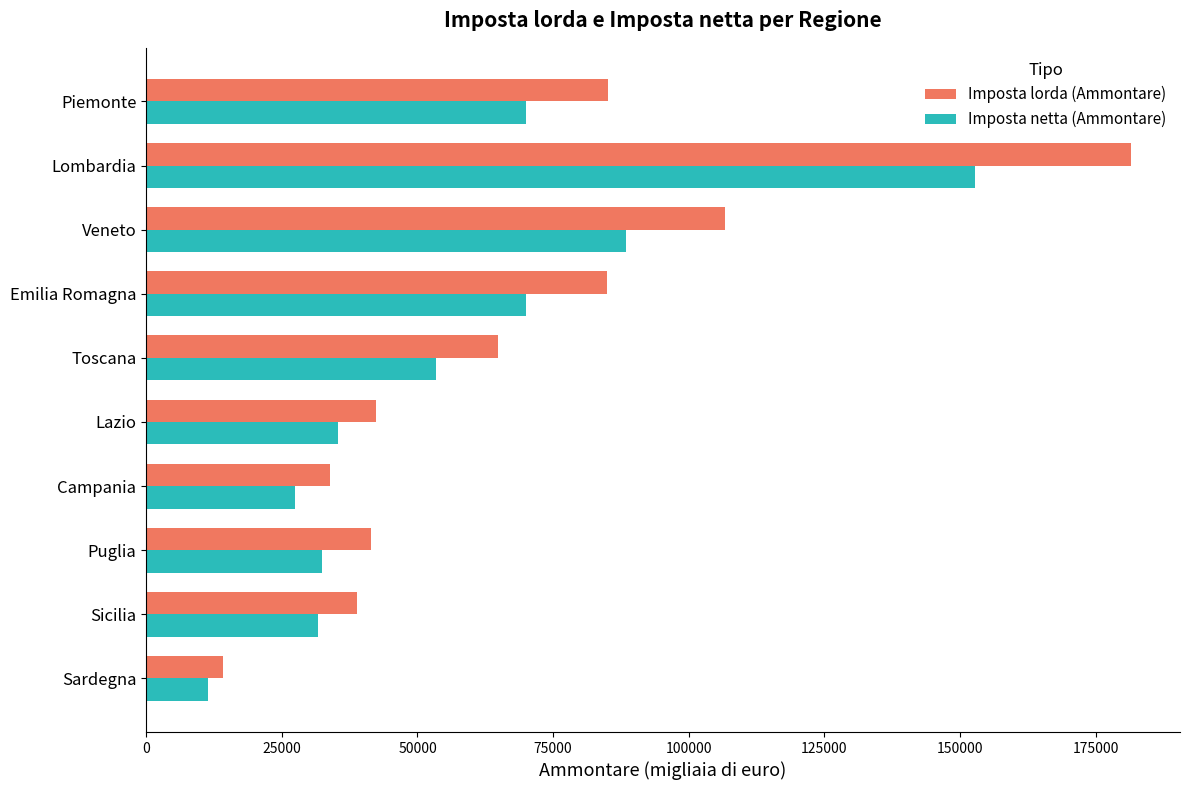

What is the total value across all series at Lombardia?

334218